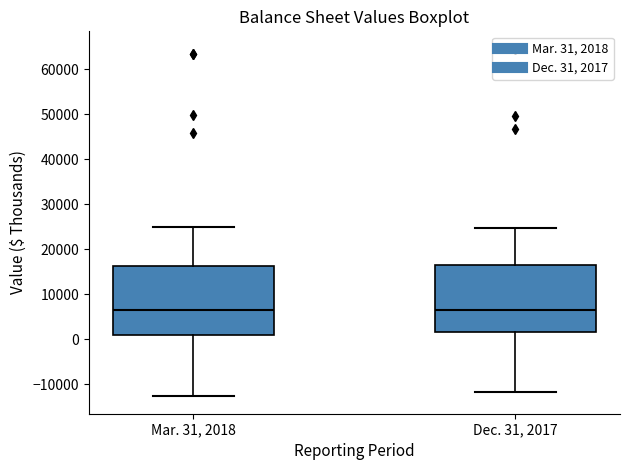

Reading left to right, read every box against the y-axis: the position of its median line, the range the box covers, and the ends of its whiskers. The values are not printed on the chart, so give them approximately, as read against the axis.

Mar. 31, 2018: median 7000, box 1000 to 16000, whiskers -13000 to 25000
Dec. 31, 2017: median 7000, box 2000 to 16000, whiskers -12000 to 25000